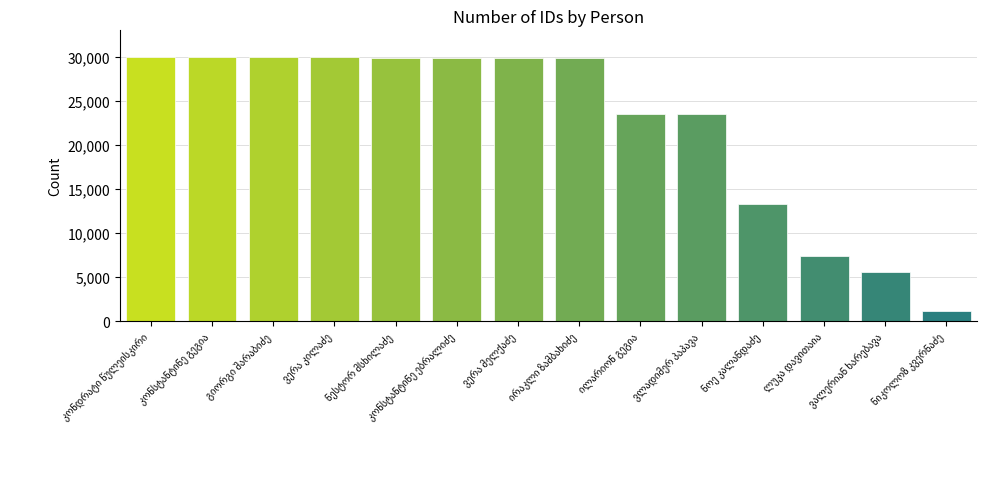

What is the value of the 13th bar from the left?

5563